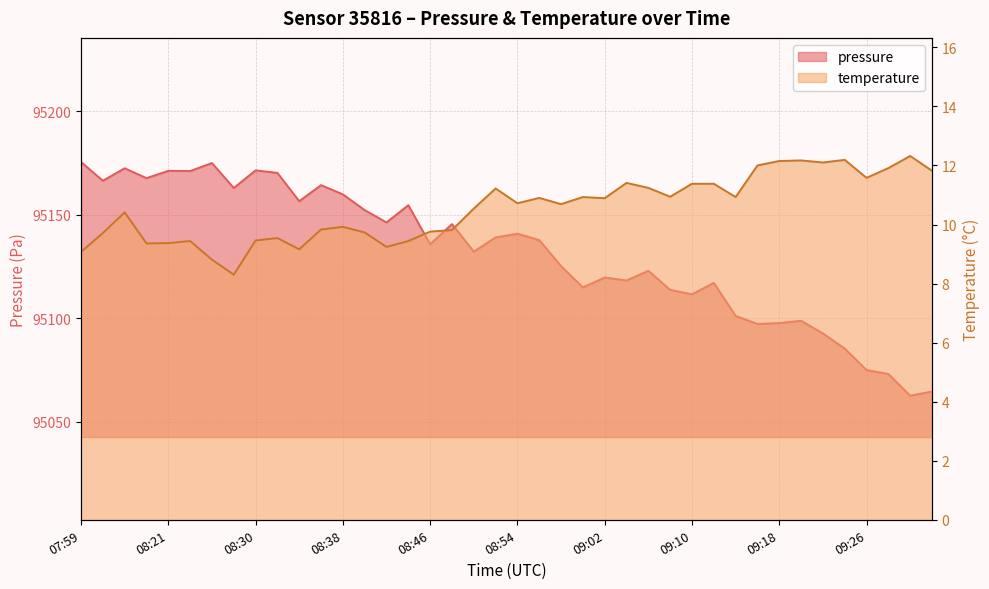

Rank the series at 08:56 from highest to lowest value.

pressure, temperature